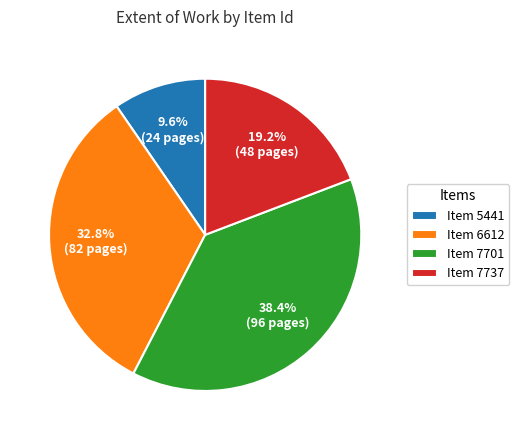

Is there a majority slice in this chart?

No